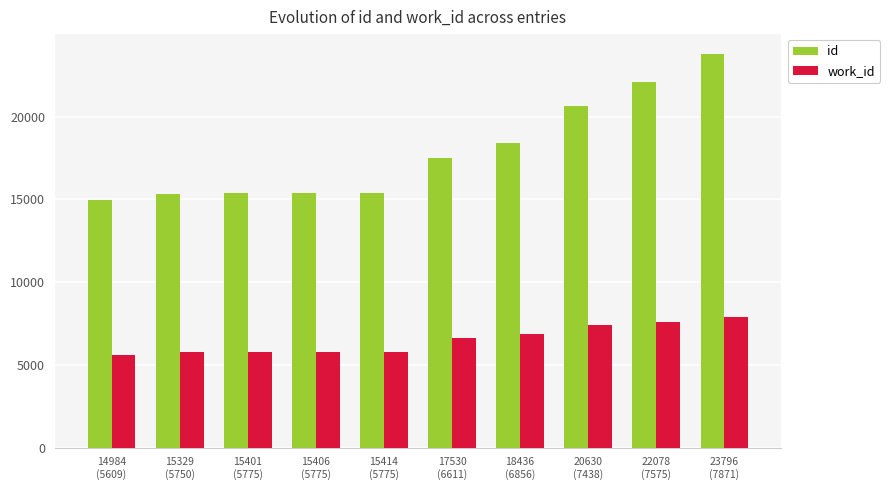

Rank the series by their average value, from highest to lowest.

id, work_id